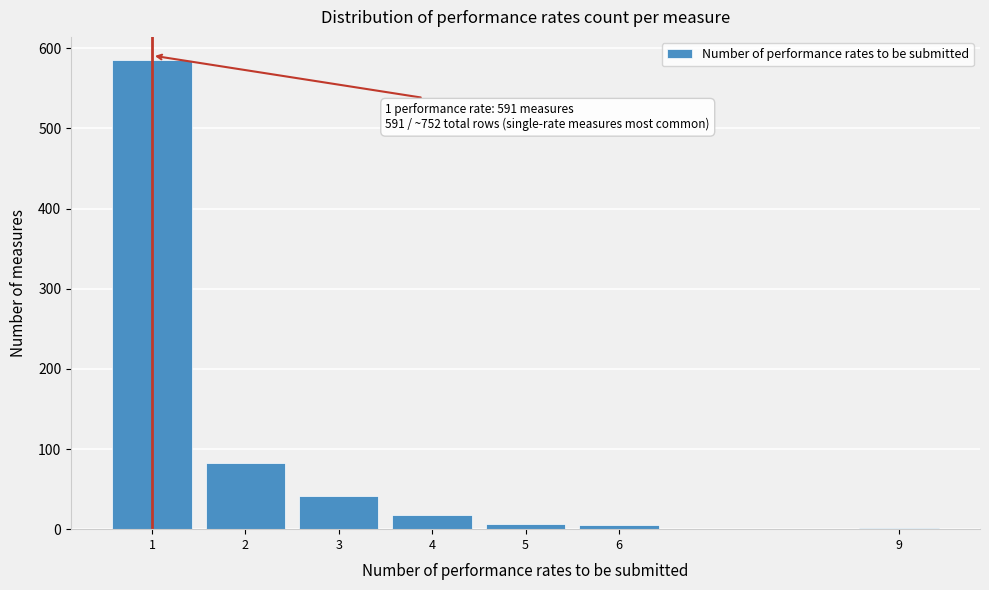

What is the greatest value displayed?

585